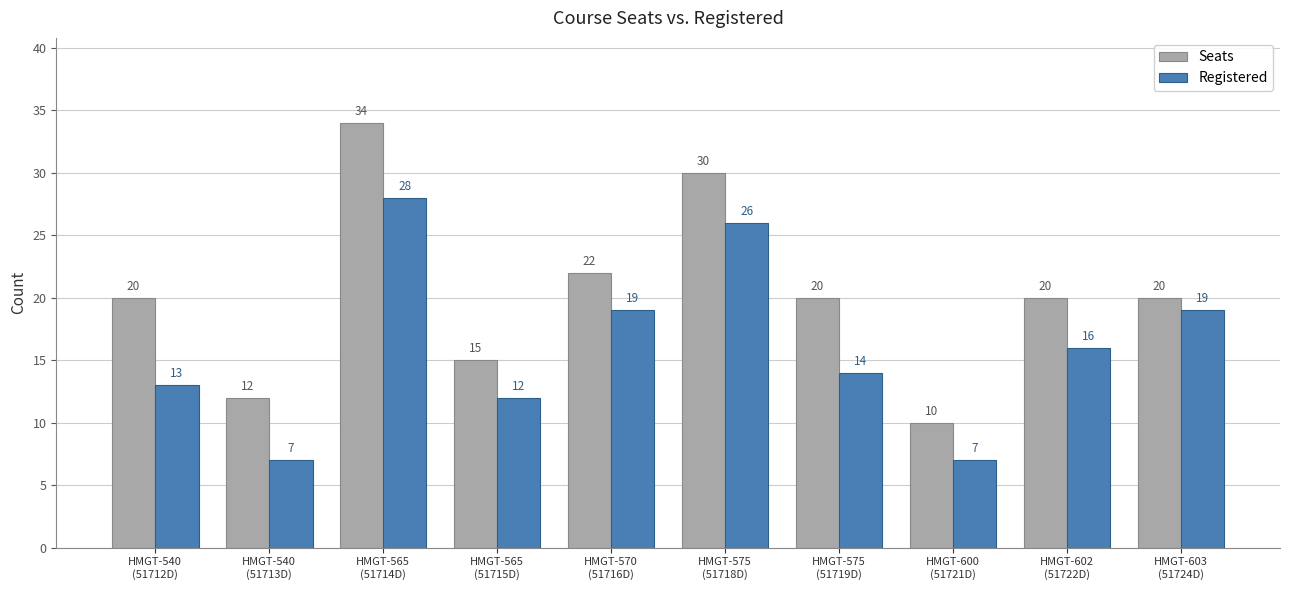

Reading left to right, extract all data points from this chart.

Seats: HMGT-540
(51712D)=20	HMGT-540
(51713D)=12	HMGT-565
(51714D)=34	HMGT-565
(51715D)=15	HMGT-570
(51716D)=22	HMGT-575
(51718D)=30	HMGT-575
(51719D)=20	HMGT-600
(51721D)=10	HMGT-602
(51722D)=20	HMGT-603
(51724D)=20
Registered: HMGT-540
(51712D)=13	HMGT-540
(51713D)=7	HMGT-565
(51714D)=28	HMGT-565
(51715D)=12	HMGT-570
(51716D)=19	HMGT-575
(51718D)=26	HMGT-575
(51719D)=14	HMGT-600
(51721D)=7	HMGT-602
(51722D)=16	HMGT-603
(51724D)=19